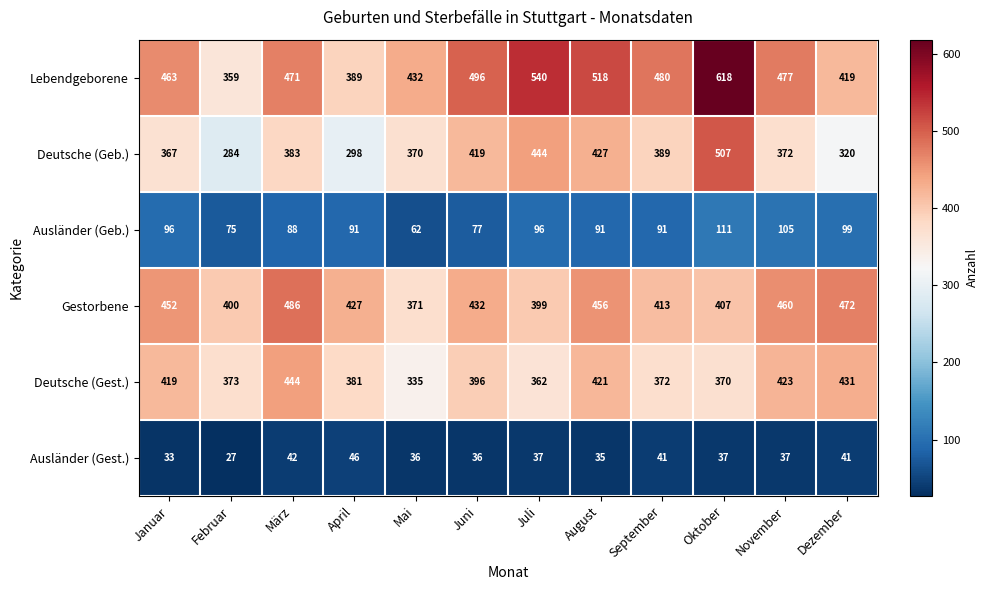

How many data points does each series have?

12